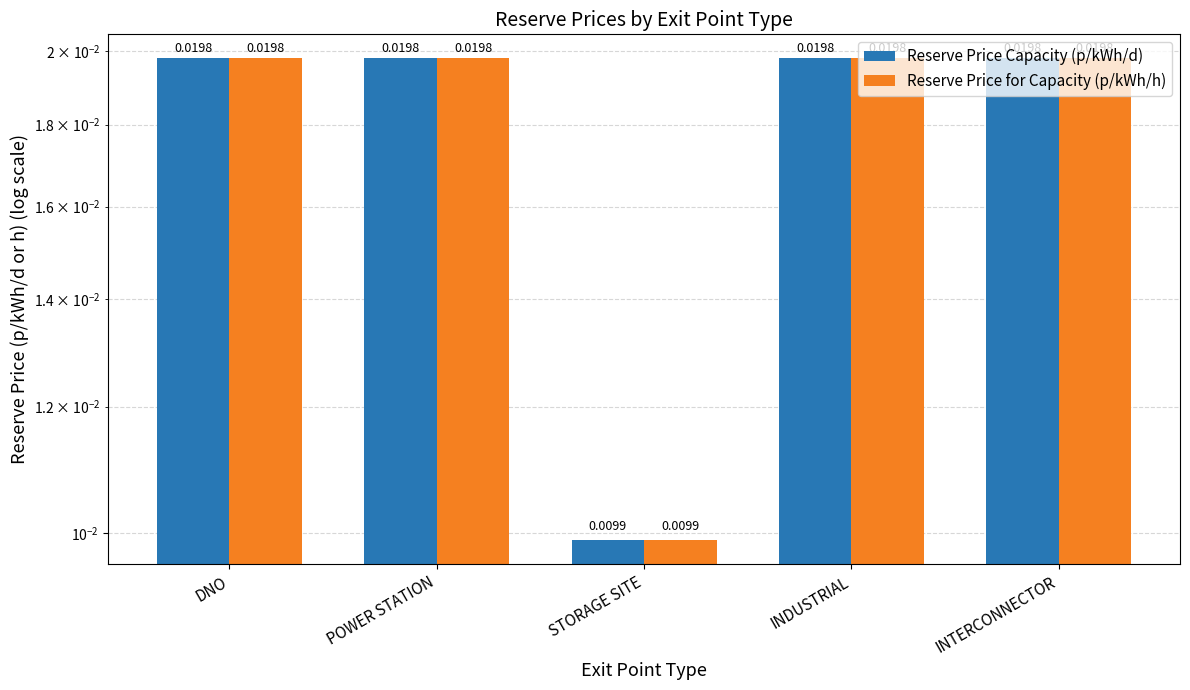

Between DNO and INDUSTRIAL, which series saw the biggest shift?

Reserve Price Capacity (p/kWh/d)